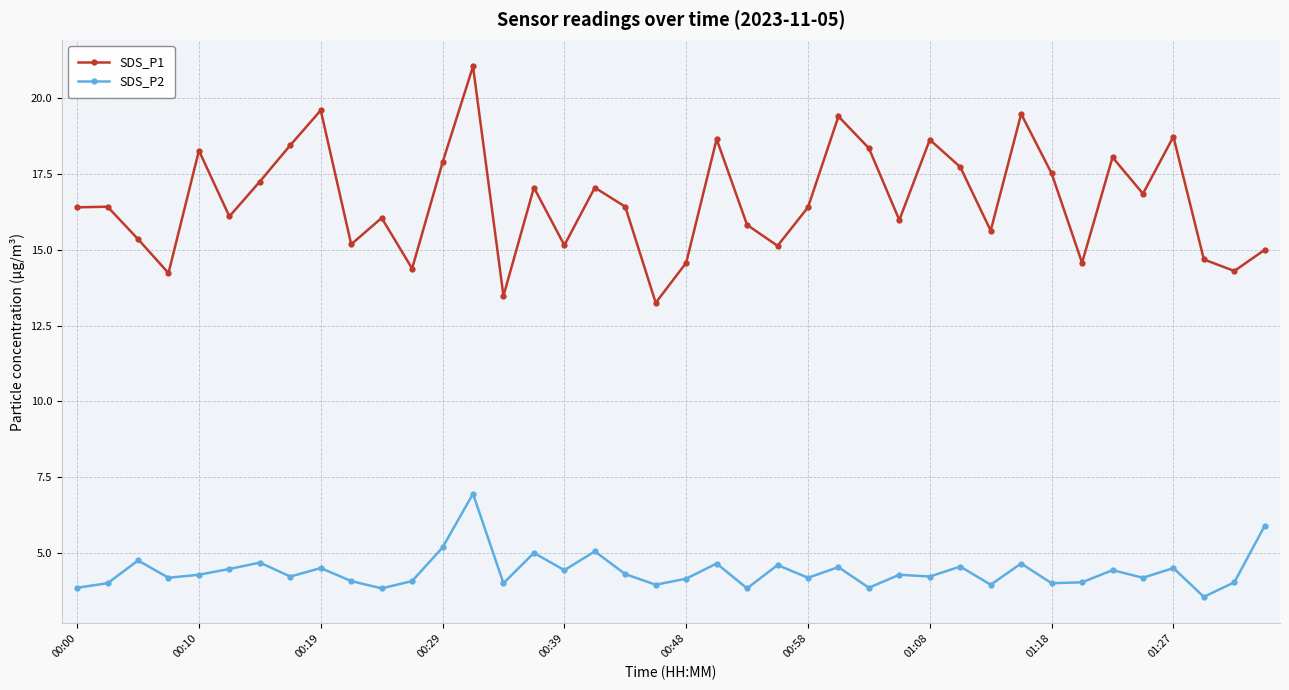

Which series has the largest total across all categories?

SDS_P1